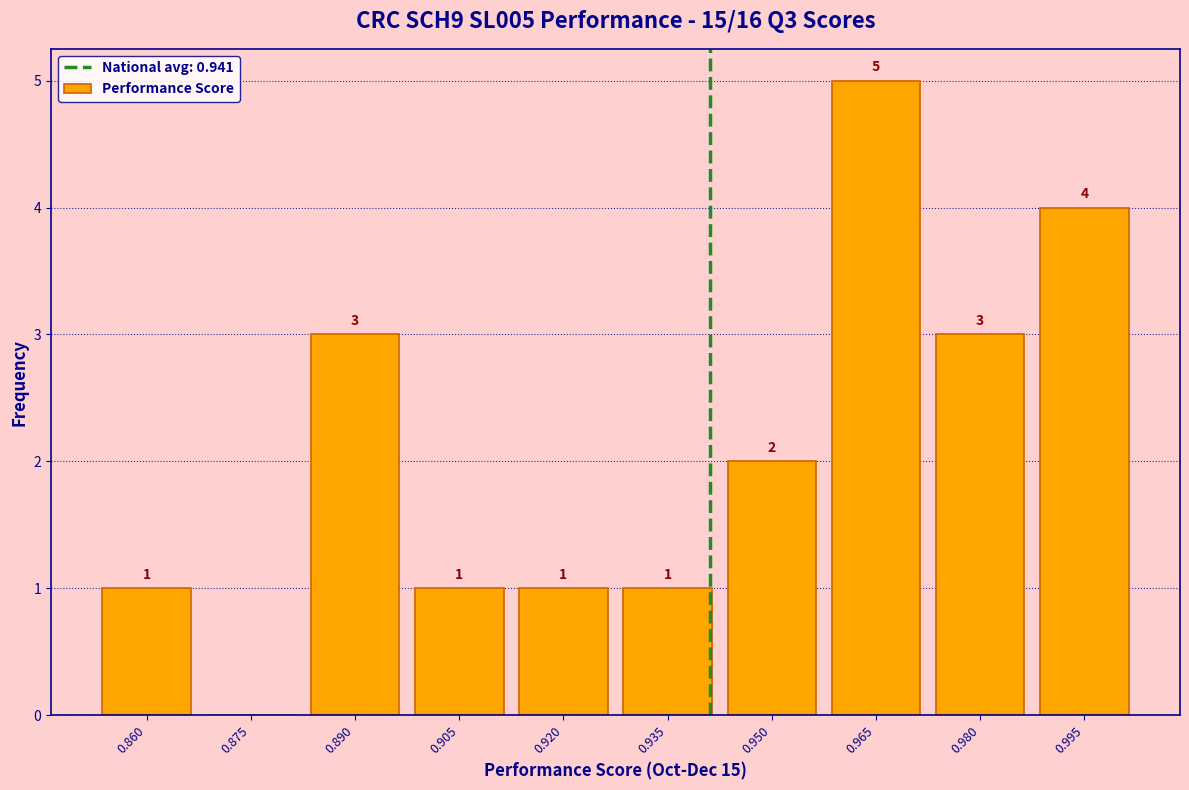

Over which range of the x-axis is the bar tallest?

0.958 to 0.972